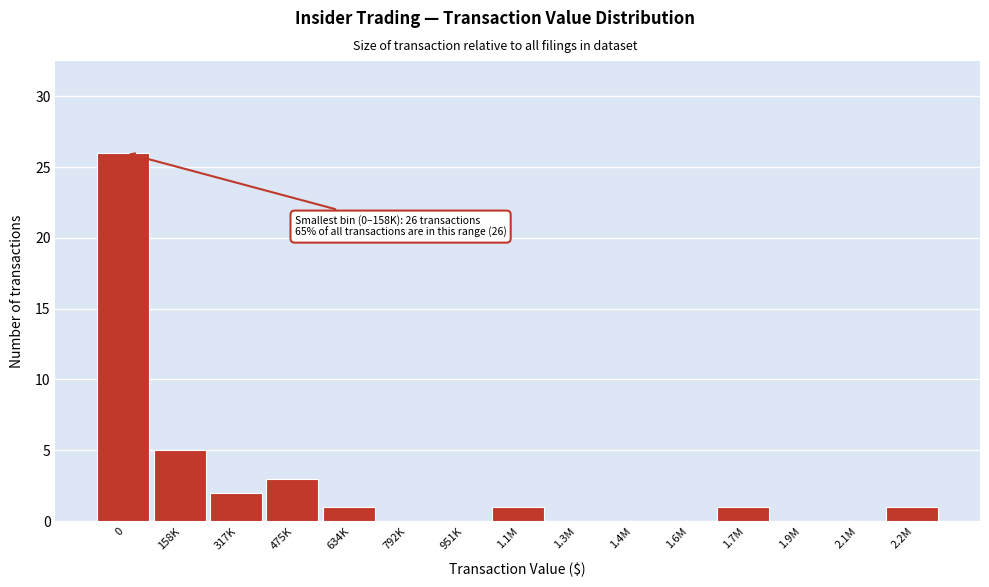

Reading left to right, extract all data points from this chart.

0=26	158K=5	317K=2	475K=3	634K=1	792K=0	951K=0	1.1M=1	1.3M=0	1.4M=0	1.6M=0	1.7M=1	1.9M=0	2.1M=0	2.2M=1